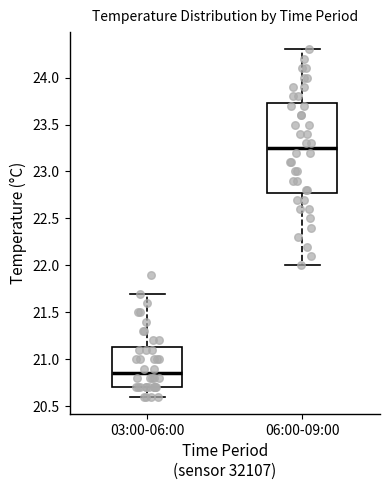

Reading left to right, read every box against the y-axis: the position of its median line, the range the box covers, and the ends of its whiskers. The values are not printed on the chart, so give them approximately, as read against the axis.

03:00-06:00: median 20.85, box 20.70 to 21.15, whiskers 20.60 to 21.70
06:00-09:00: median 23.25, box 22.80 to 23.75, whiskers 22.00 to 24.30